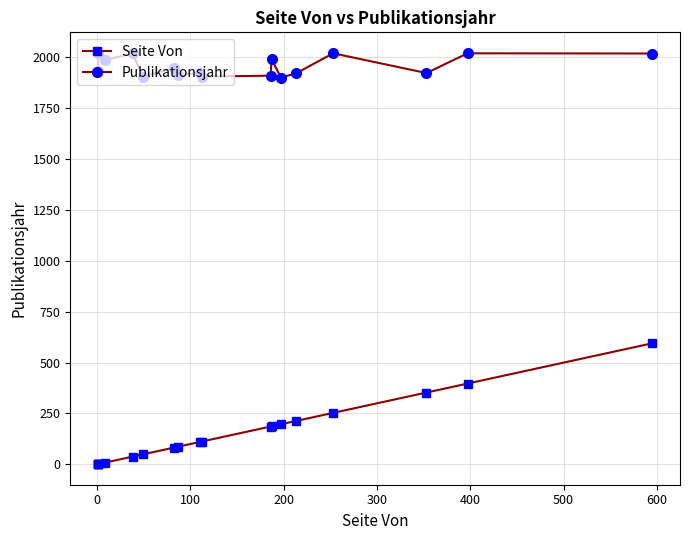

What is the difference between the maximum and minimum values in the Seite Von series?

594